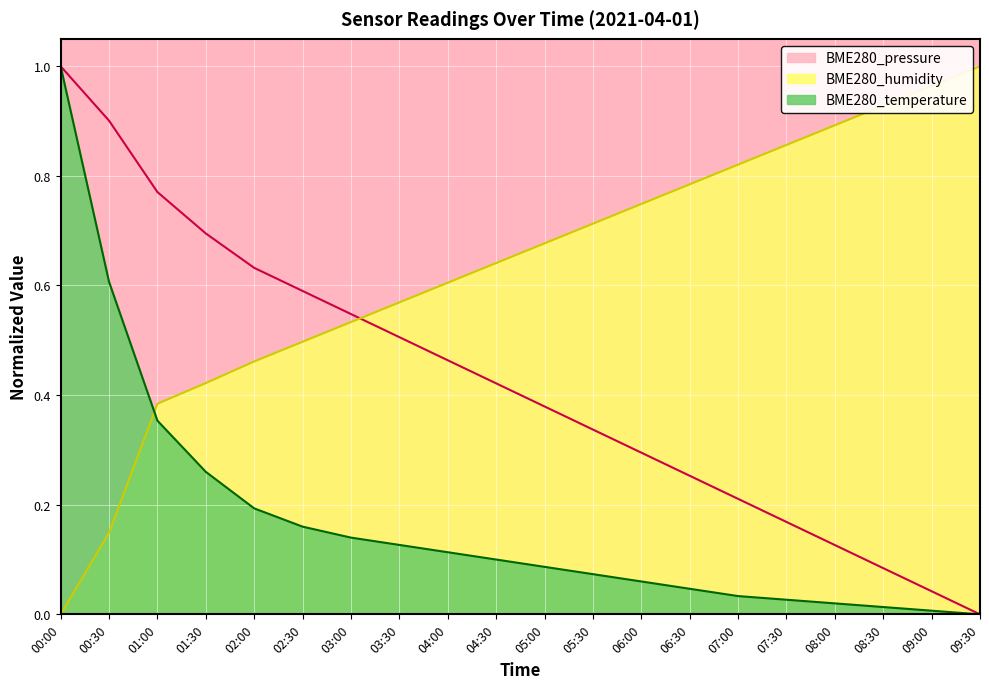

Is it true that BME280_temperature equals 0.3 at 02:00?

False